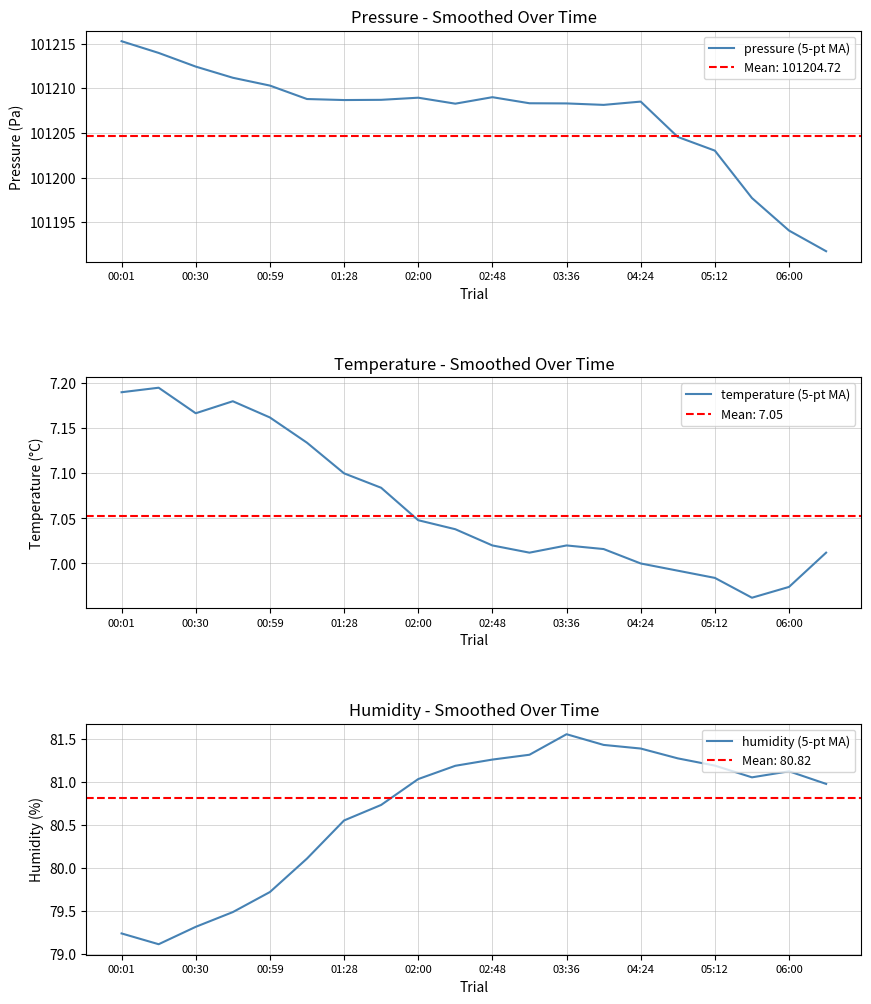

True or false: pressure (5-pt MA) has a value of 56190.1 at 00:30.

False